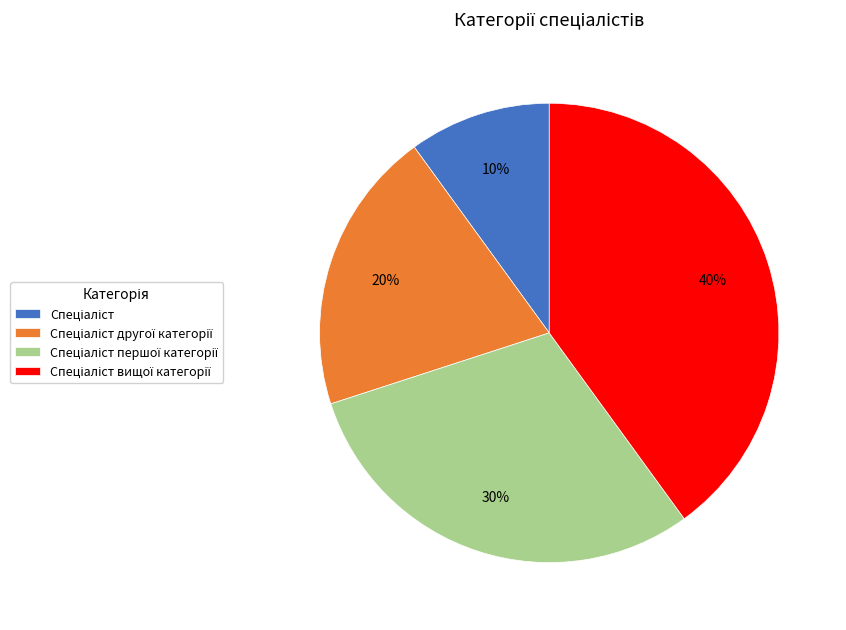

Is there any slice that represents more than half of the pie?

No